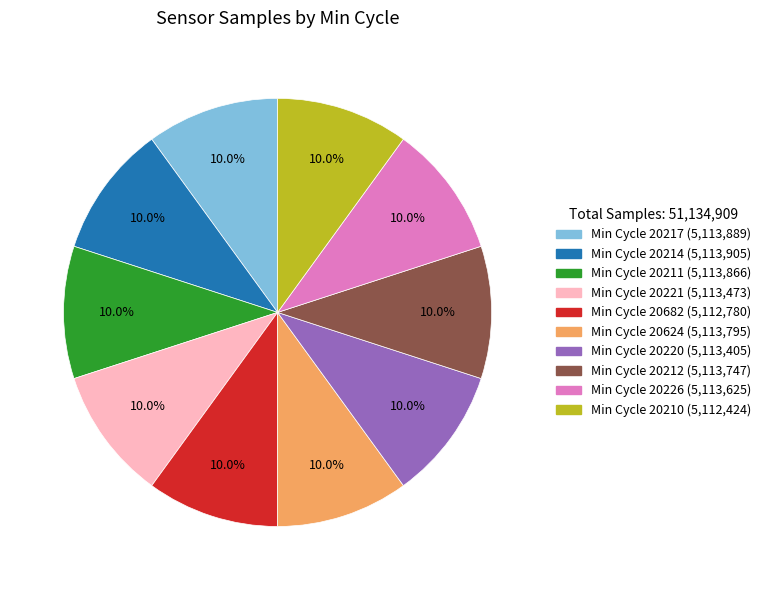

Does any single category account for the majority?

No